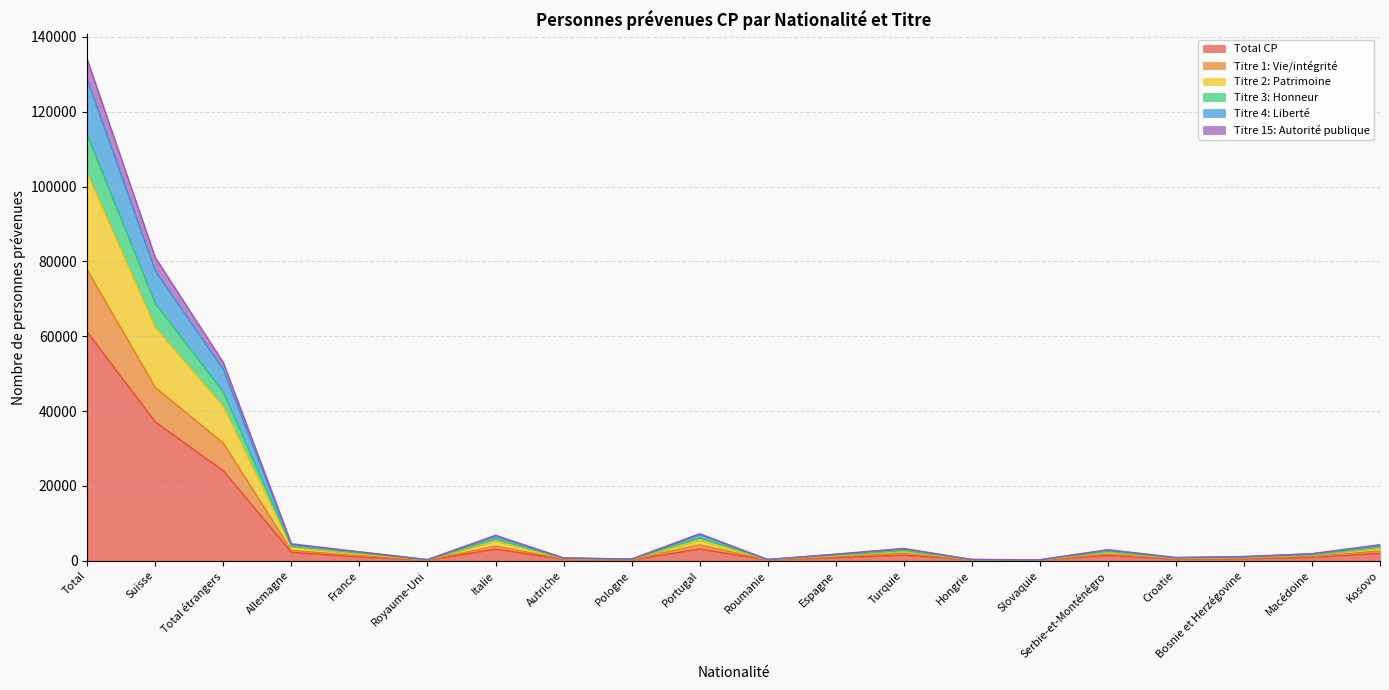

True or false: Titre 3: Honneur and Titre 2: Patrimoine intersect in this chart.

False